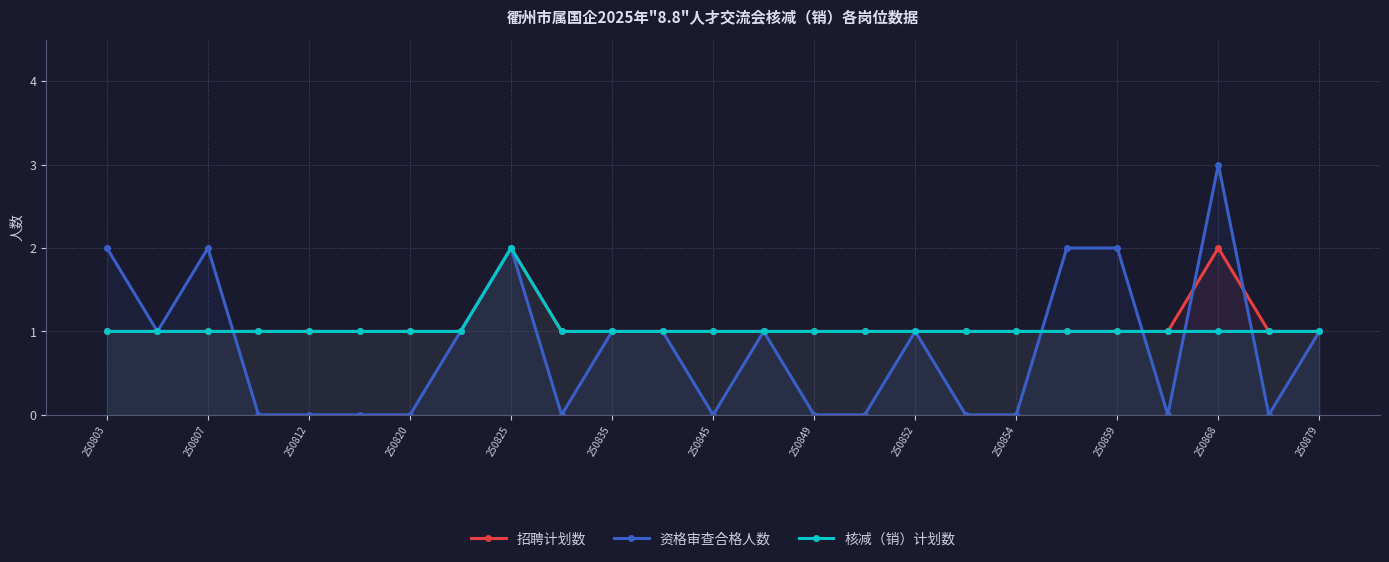

What is the greatest value displayed?

3